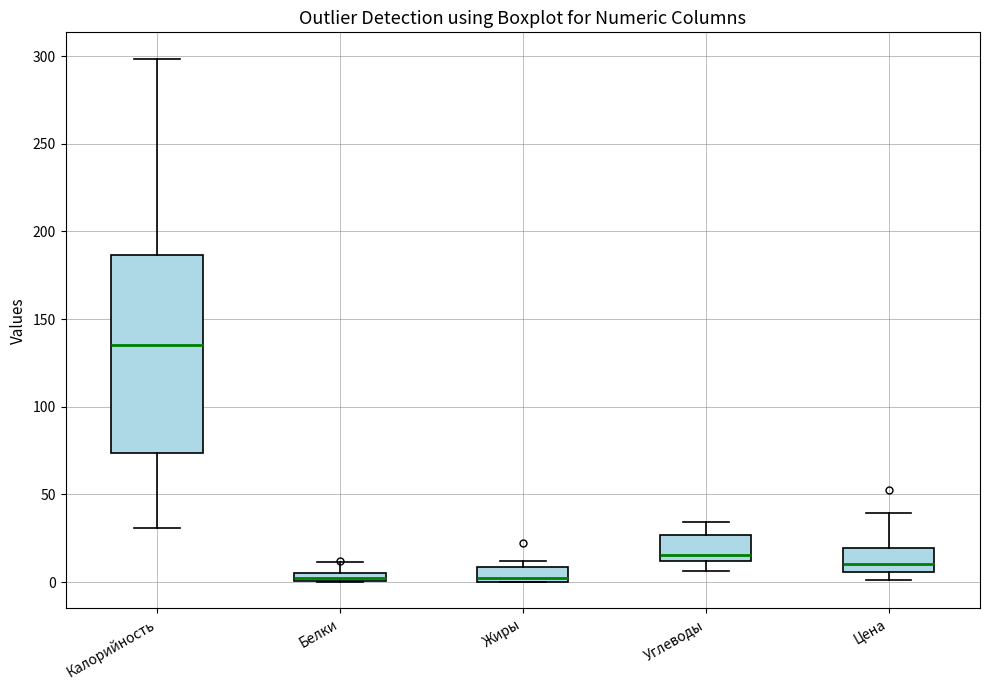

Where is the lower edge of the box for Калорийность on the y-axis? The values are not printed on the chart, so give them approximately, as read against the axis.

75